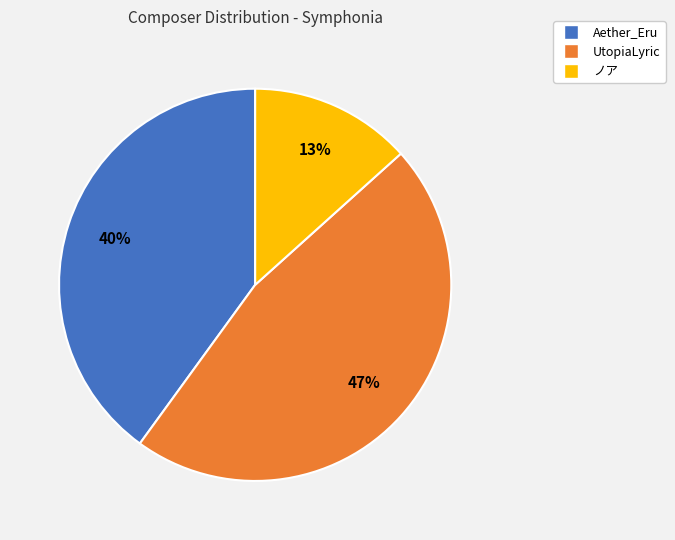

Combined, do ノア and UtopiaLyric account for over 50%?

Yes